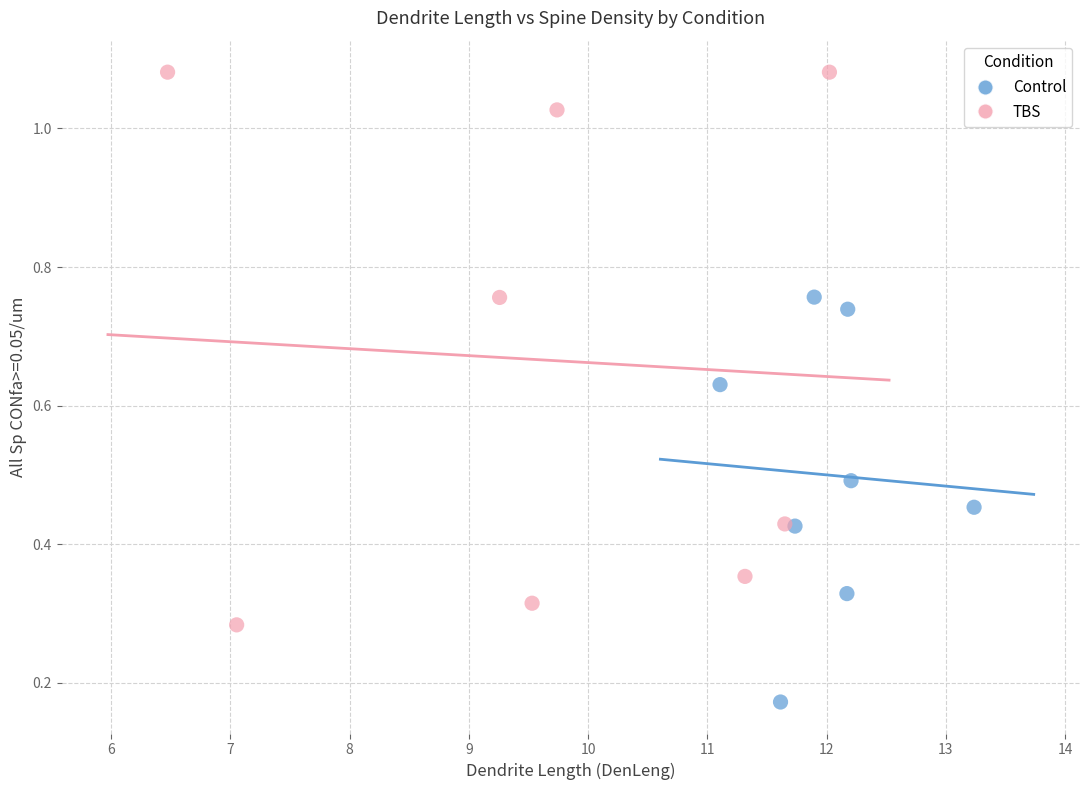

Which series has the widest spread of Y values?

TBS